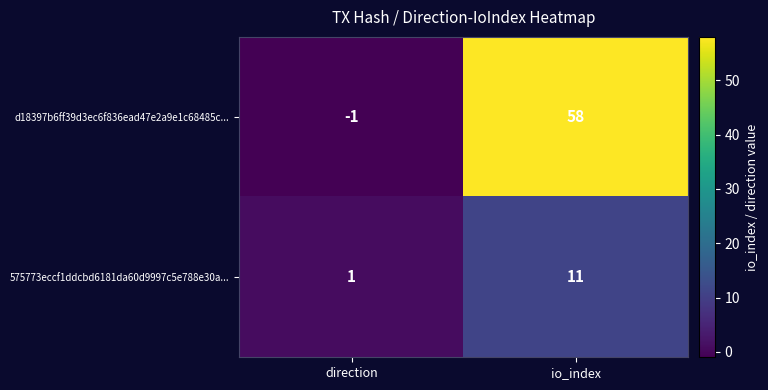

At which label is 575773eccf1ddcbd6181da60d9997c5e788e30a... closest to 6?

direction